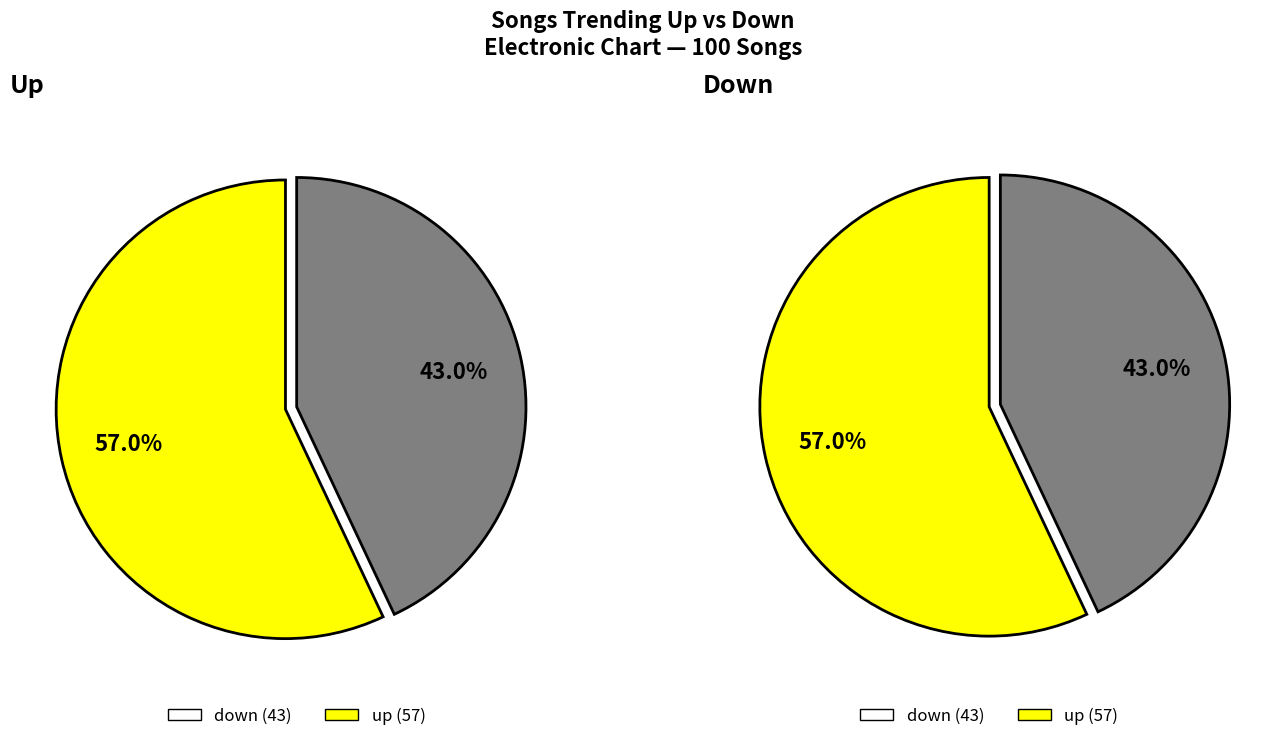

Does down account for over 50% of the chart?

No